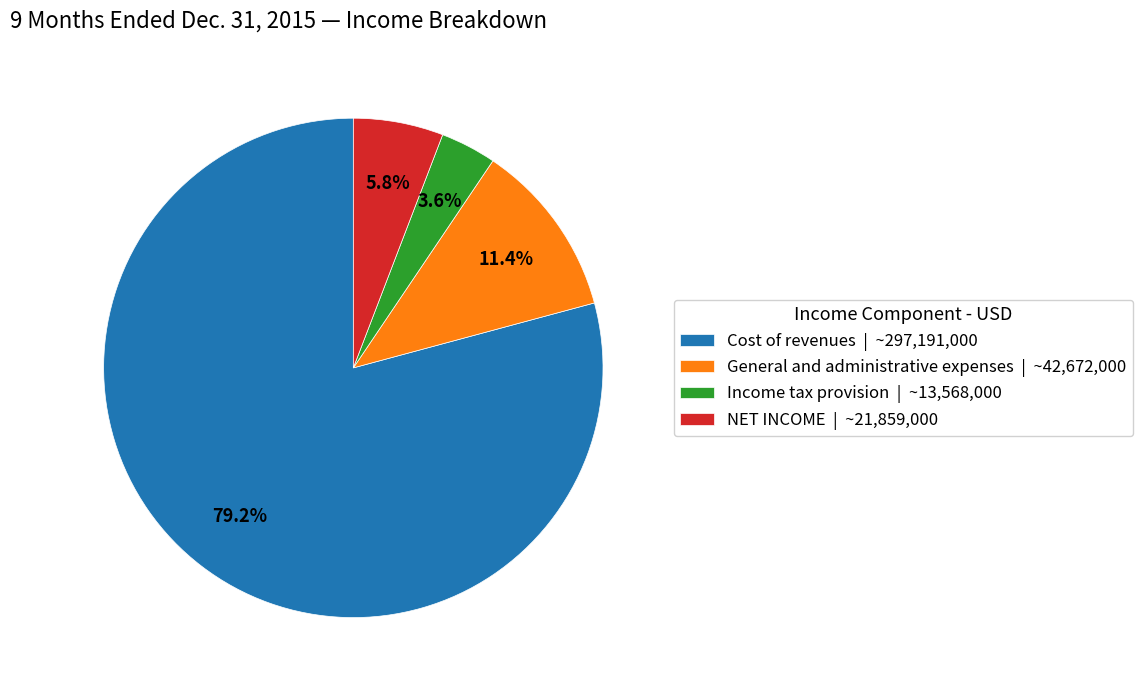

Does General and administrative expenses account for over 50% of the chart?

No